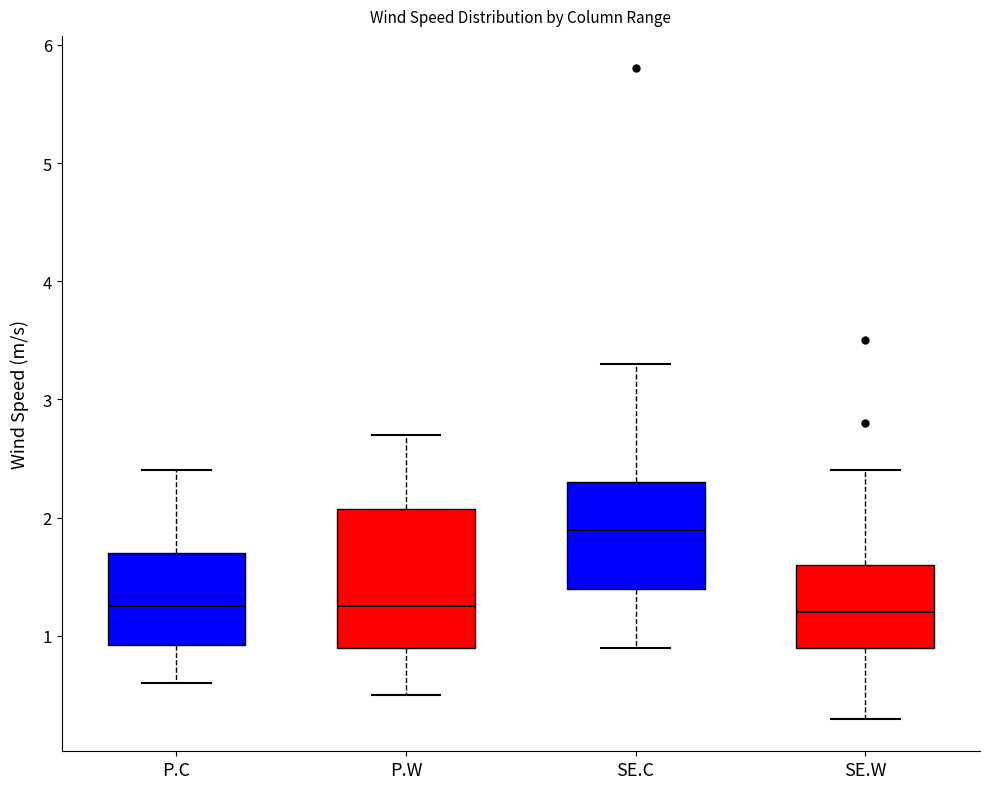

Which box's median line is the highest?

SE.C